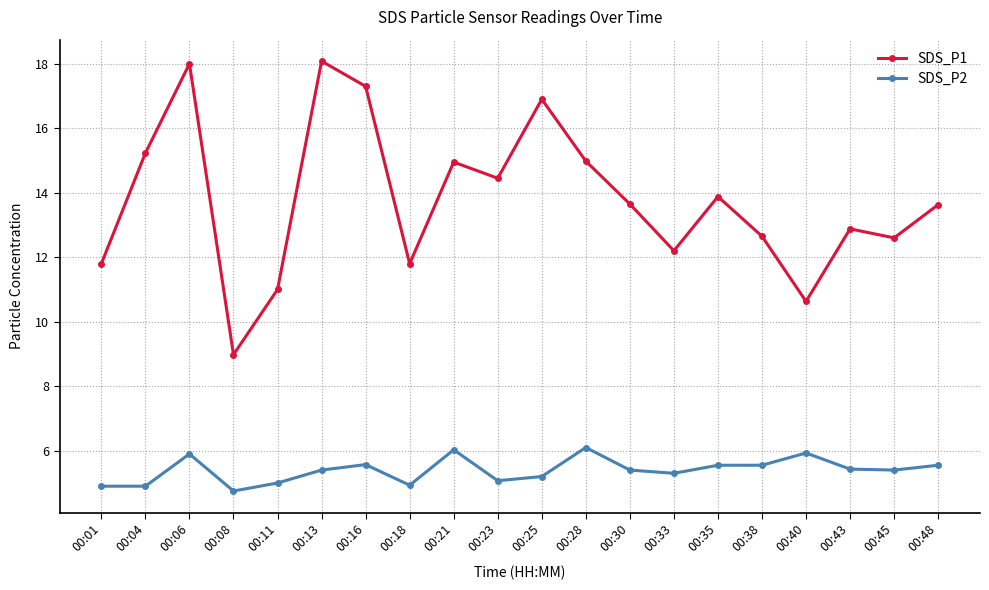

Which series changed the most between 00:11 and 00:13?

SDS_P1